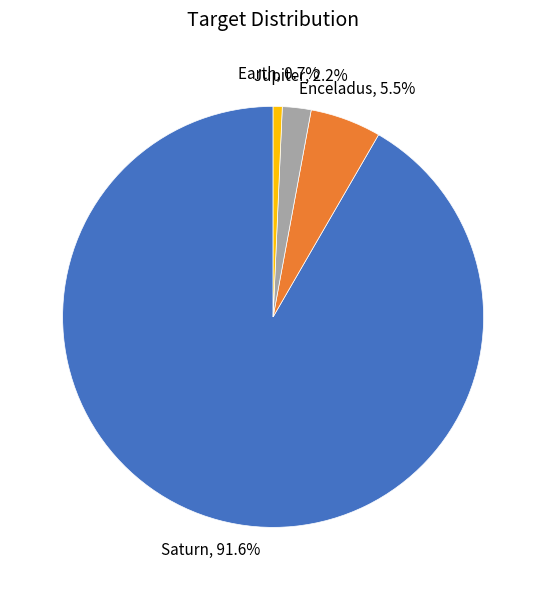

Is there a majority slice in this chart?

Yes